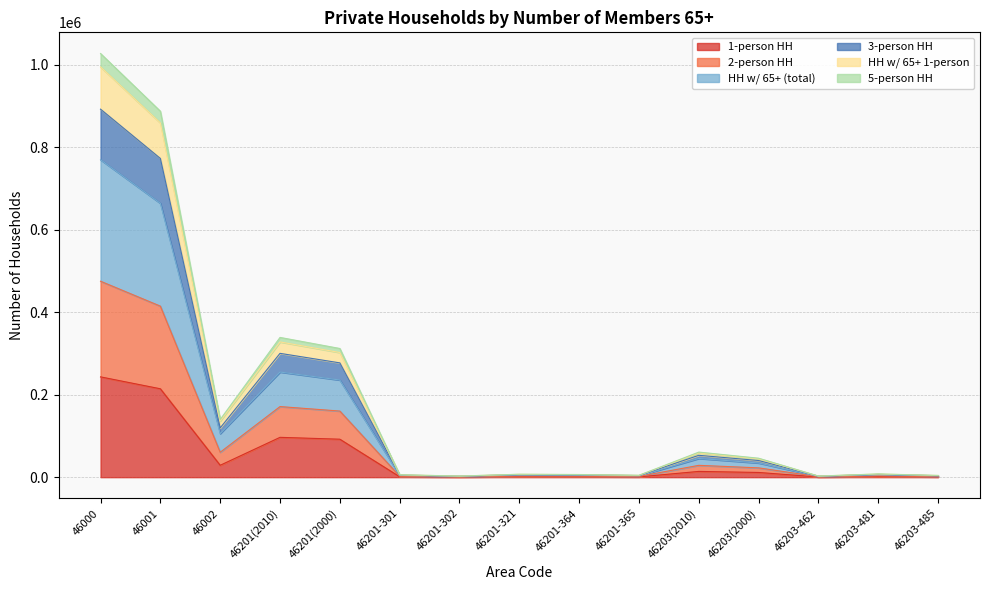

At which category is the sum across all series the highest?

46000